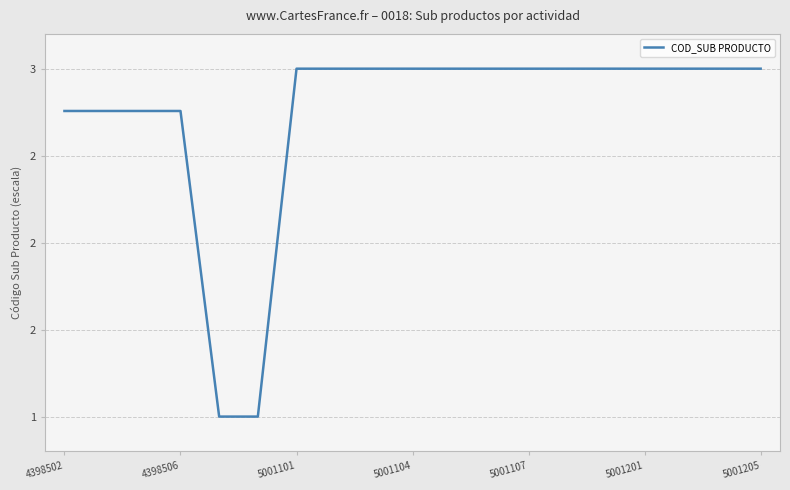

At which label does the data first exceed 2?

4398502